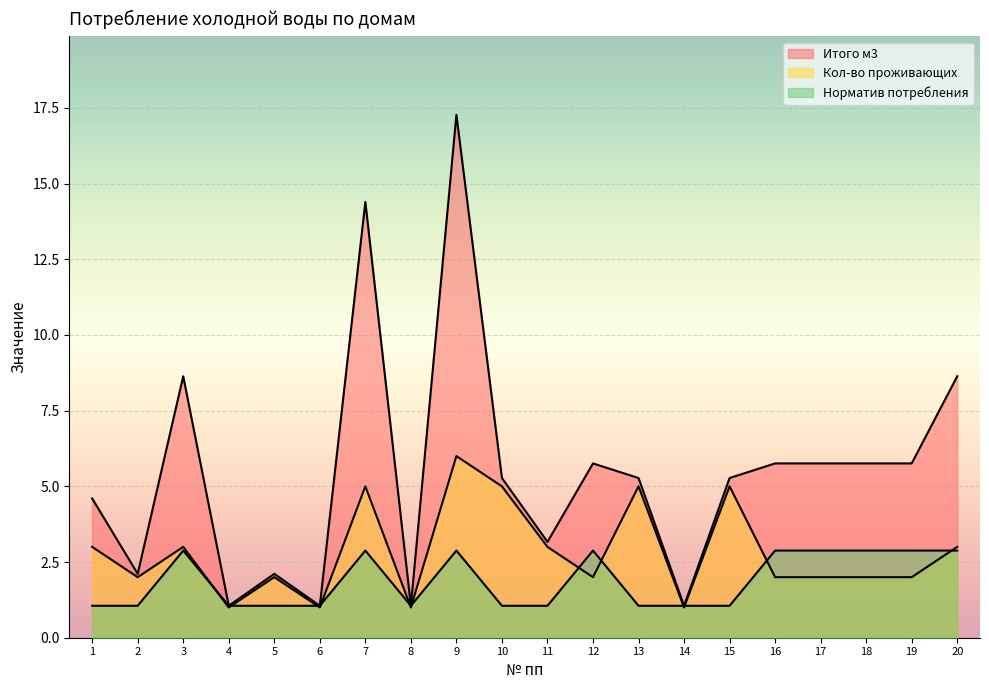

Reading left to right, what are all the values shown in this chart?

Итого м3: 4.6	2.1	8.6	1.1	2.1	1.1	14.4	1.1	17.3	5.3	3.2	5.8	5.3	1.1	5.3	5.8	5.8	5.8	5.8	8.6
Кол-во проживающих: 3.0	2.0	3.0	1.0	2.0	1.0	5.0	1.0	6.0	5.0	3.0	2.0	5.0	1.0	5.0	2.0	2.0	2.0	2.0	3.0
Норматив потребления: 1.1	1.1	2.9	1.1	1.1	1.1	2.9	1.1	2.9	1.1	1.1	2.9	1.1	1.1	1.1	2.9	2.9	2.9	2.9	2.9